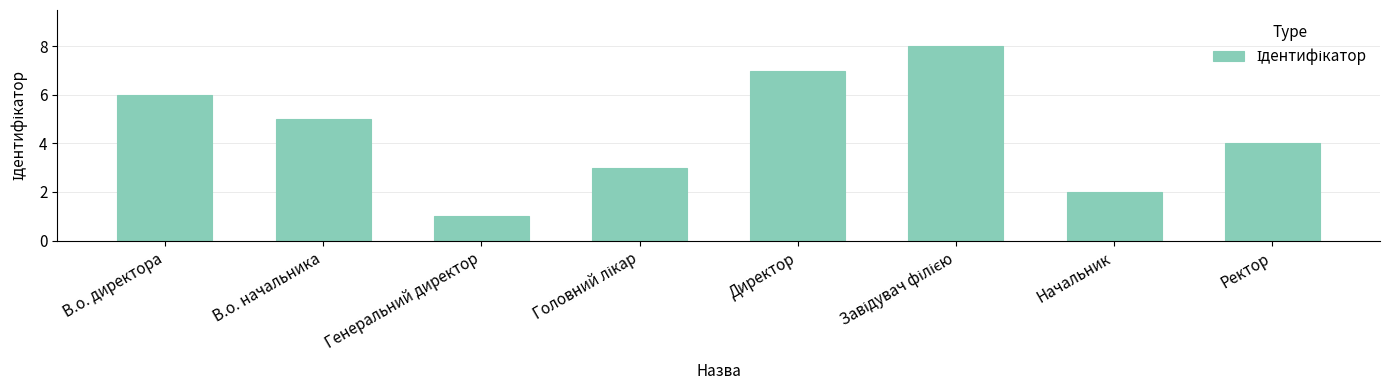

What is the maximum value shown in the chart?

8